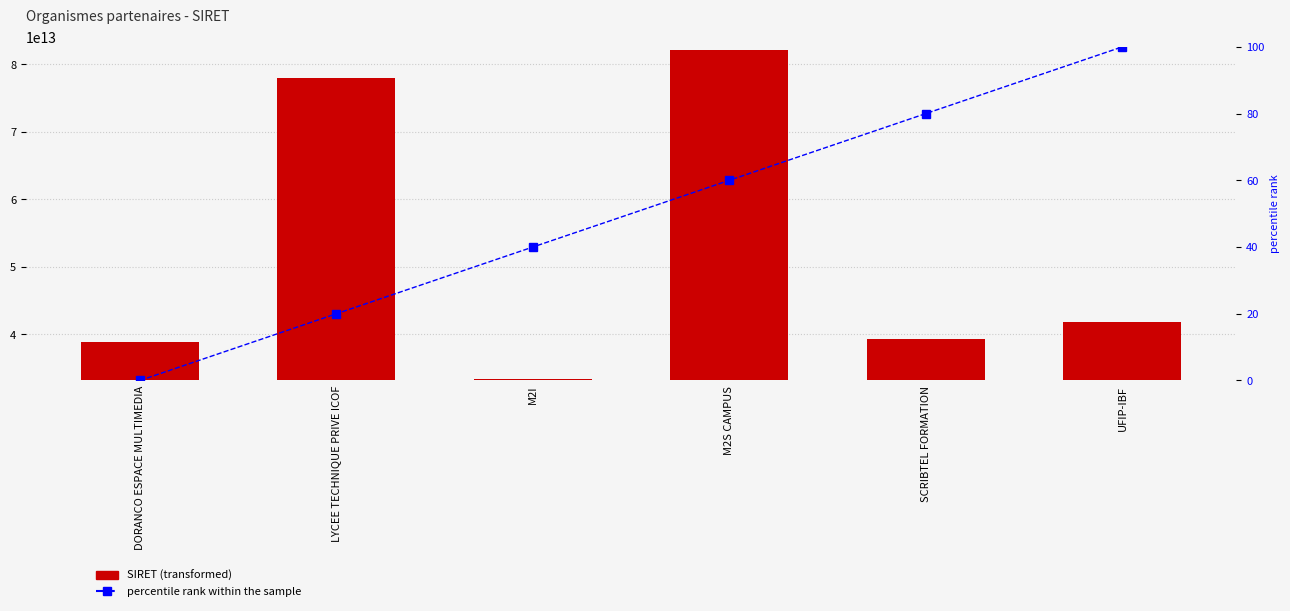

What is the label of the 1st bar from the left?

DORANCO ESPACE MULTIMEDIA